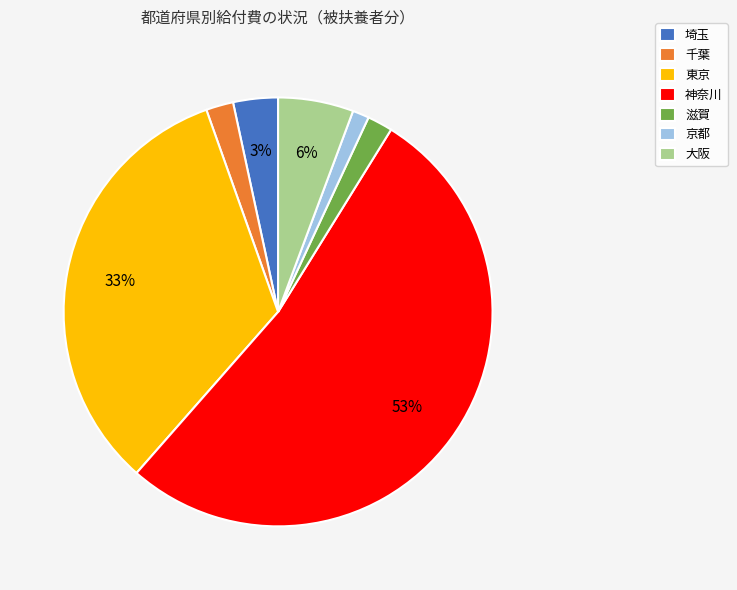

What is the largest slice in the pie chart?

神奈川